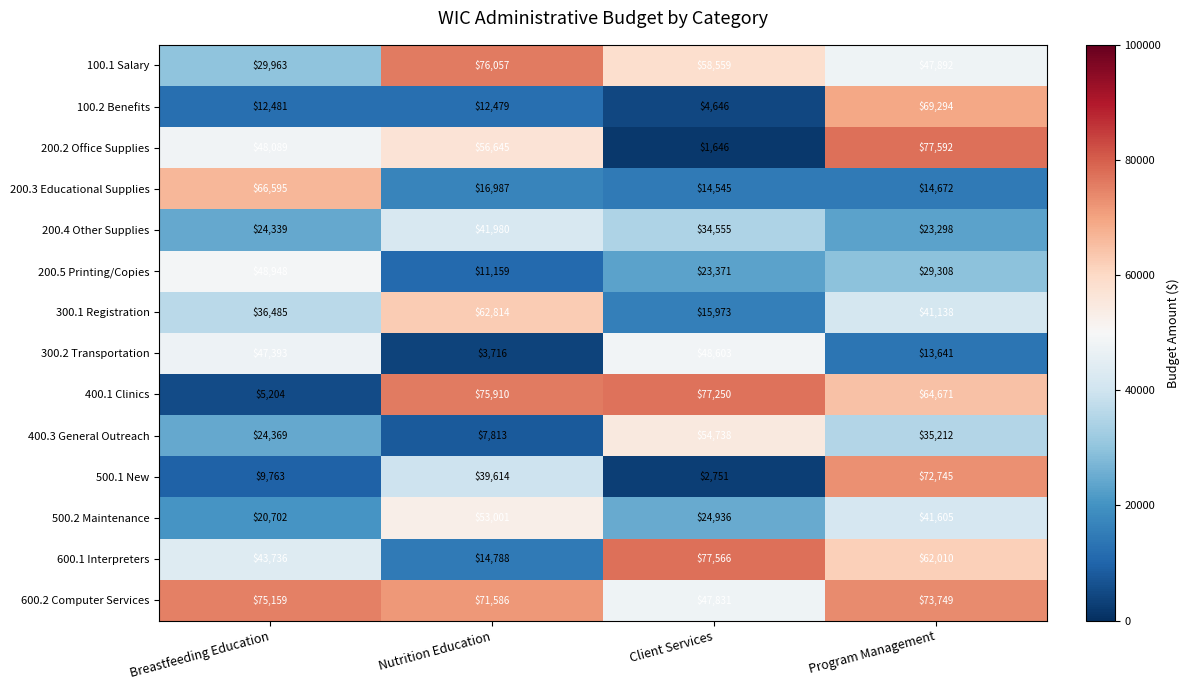

What is the spread (max minus min) of values at Breastfeeding Education?

69955